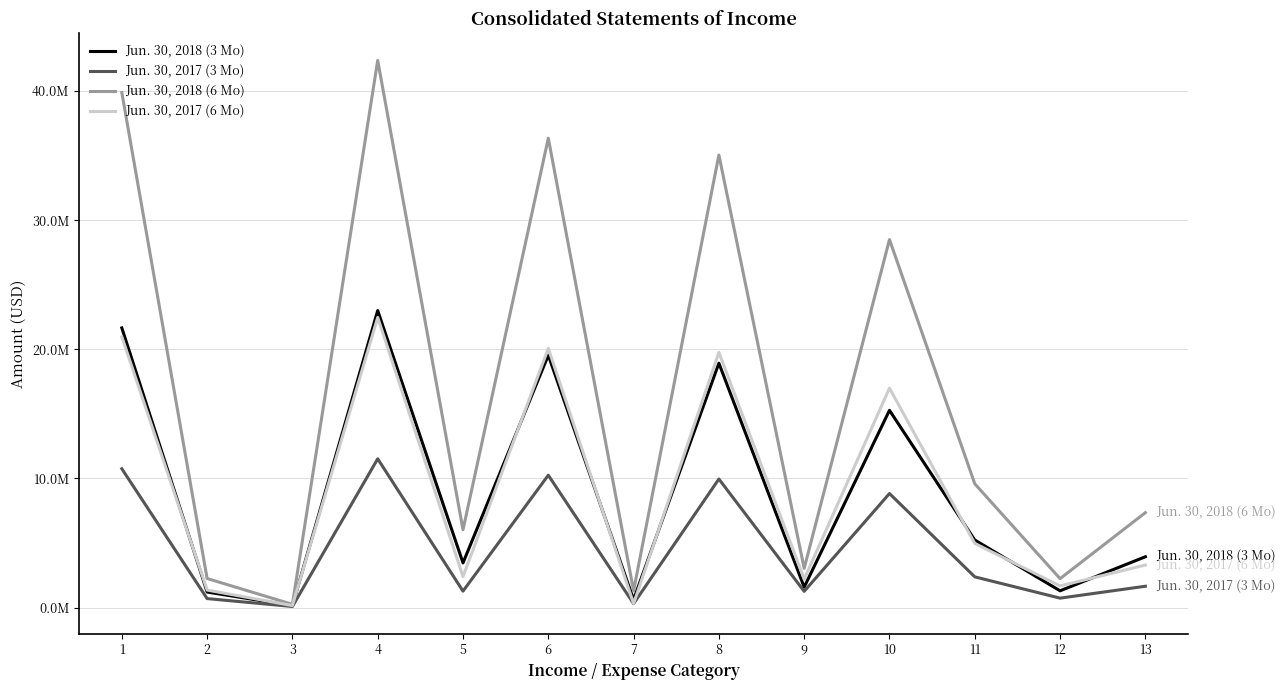

Is this an area chart (filled region under the line)?

No